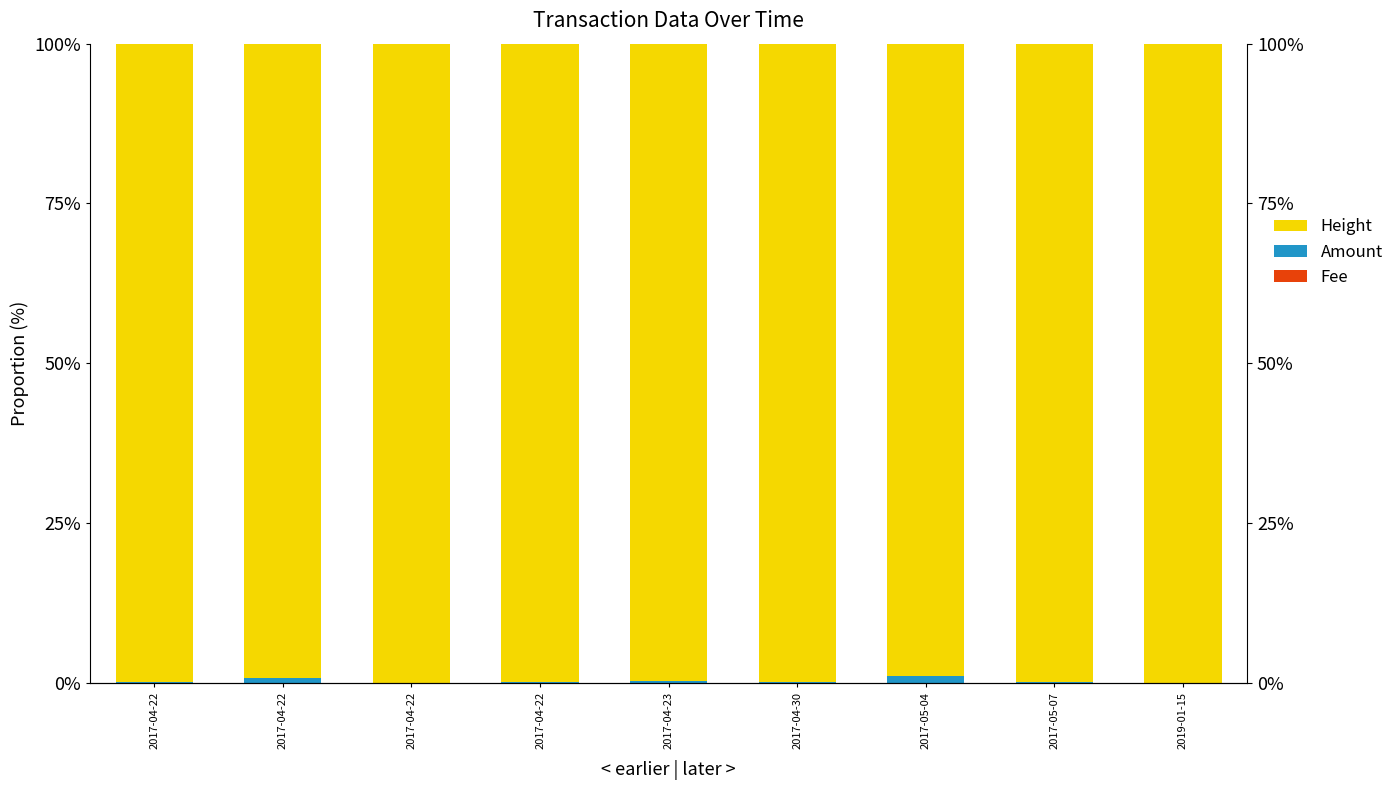

Reading right to left, transcribe all the data shown in this chart.

Fee: 2019-01-15=0.0	2017-05-07=0.0	2017-05-04=0.0	2017-04-30=0.0	2017-04-23=0.0	2017-04-22=0.0	2017-04-22=0.0	2017-04-22=0.0	2017-04-22=0.0
Amount: 2019-01-15=0.0	2017-05-07=0.0	2017-05-04=1.0	2017-04-30=0.1	2017-04-23=0.2	2017-04-22=0.0	2017-04-22=0.0	2017-04-22=0.7	2017-04-22=0.0
Height: 2019-01-15=100.0	2017-05-07=100.0	2017-05-04=99.0	2017-04-30=99.9	2017-04-23=99.8	2017-04-22=100.0	2017-04-22=100.0	2017-04-22=99.3	2017-04-22=100.0